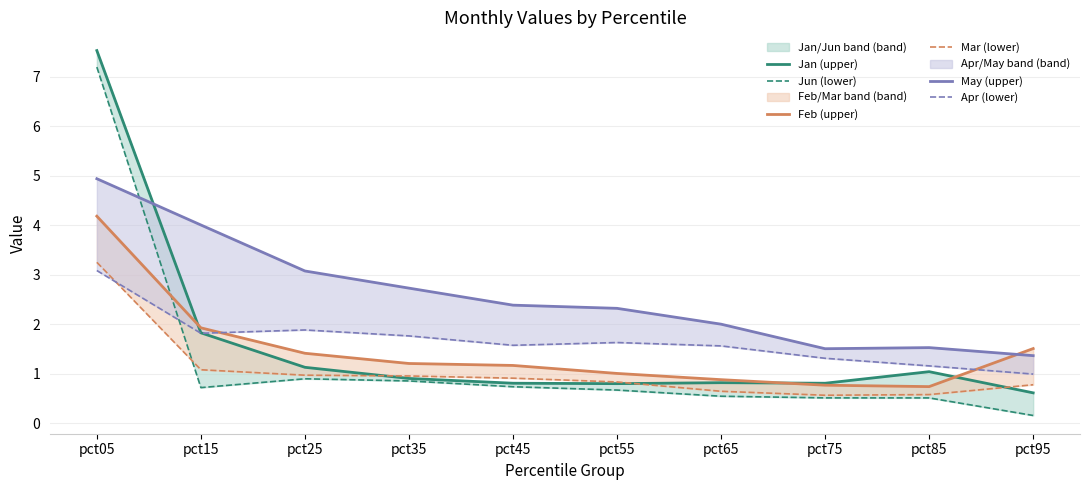

The value of Jan (upper) at pct95 is 0.2. True or false?

False